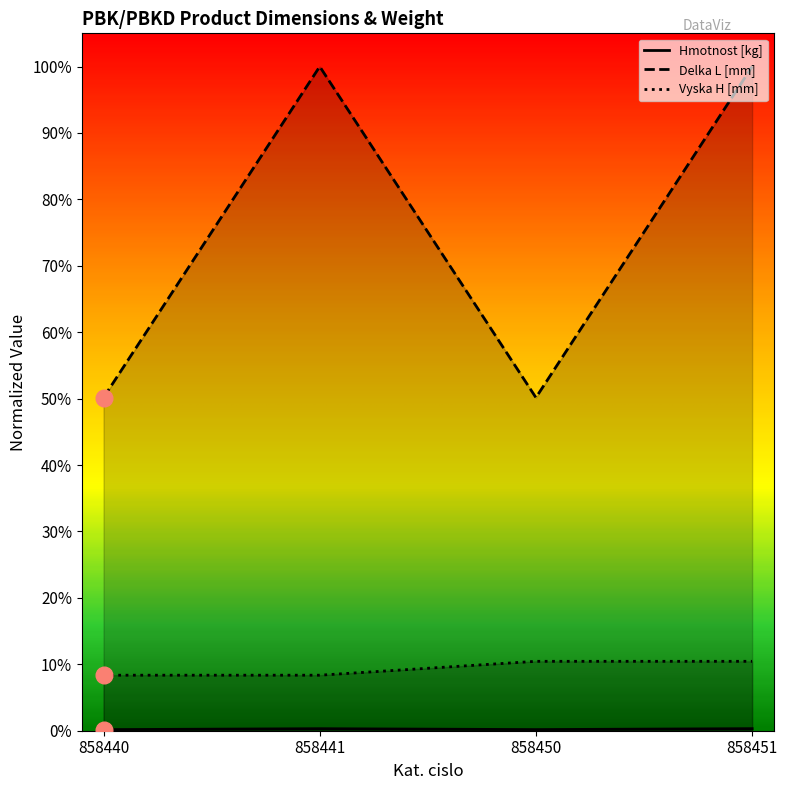

The value of Hmotnost [kg] at 858451 is 0.0. True or false?

False